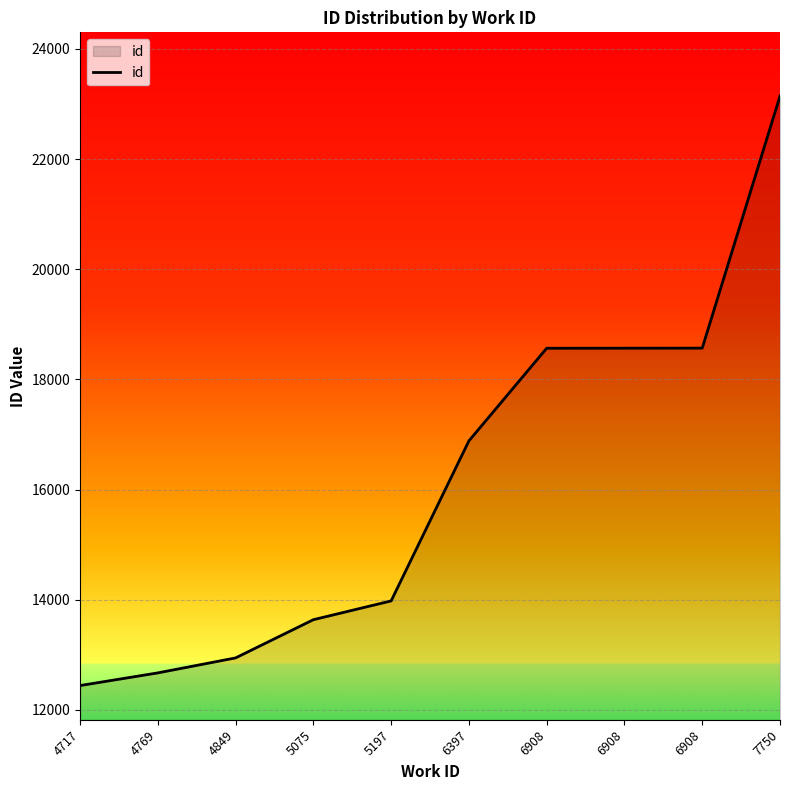

Is this an area chart (filled region under the line)?

Yes